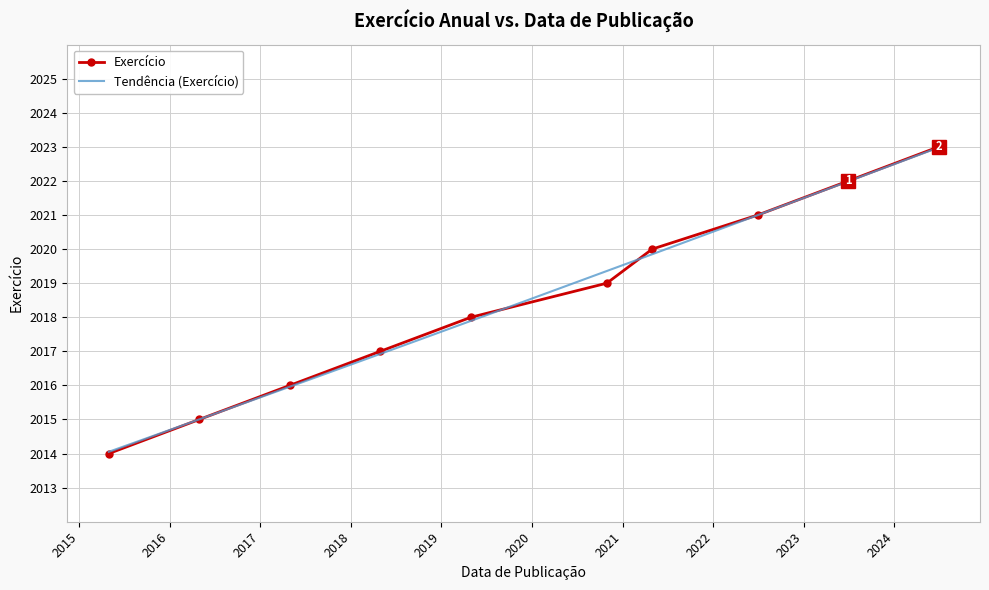

Rank the categories by value from highest to lowest.

2024-06-28, 2023-06-30, 2022-06-30, 2021-04-30, 2020-10-29, 2019-04-30, 2018-04-29, 2017-04-29, 2016-04-29, 2015-04-30